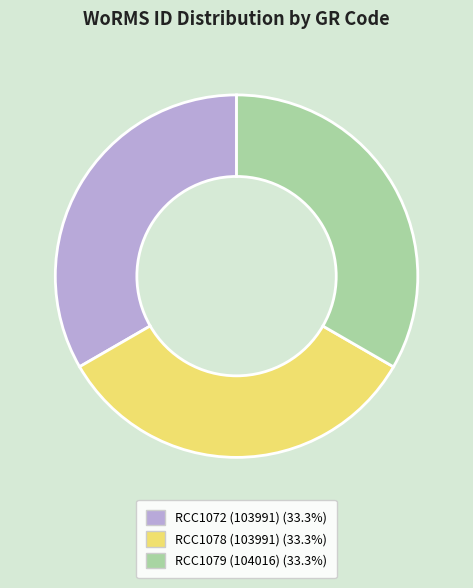

Does any single category account for the majority?

No